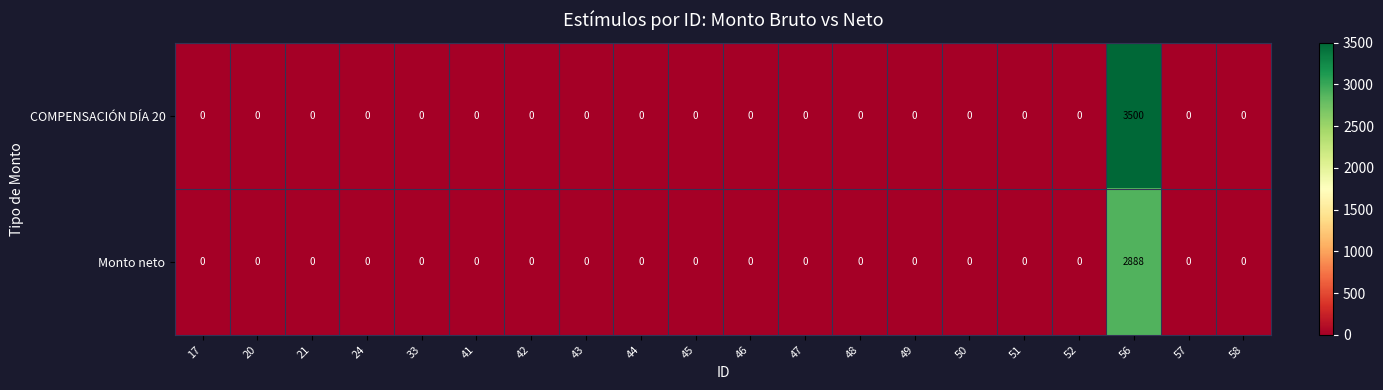

Which series has the largest total across all categories?

COMPENSACIÓN DÍA 20